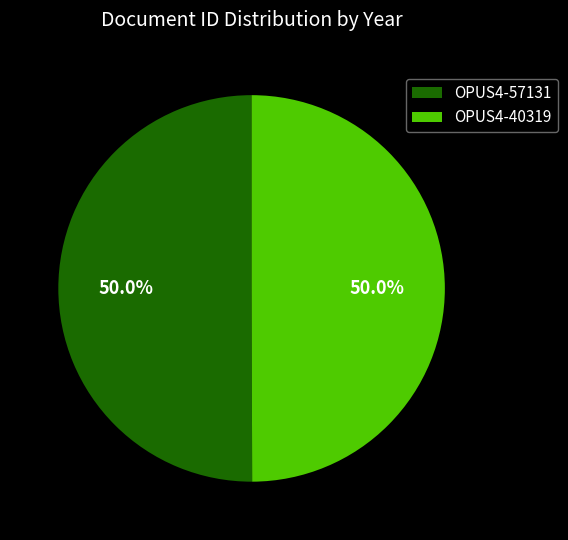

To the nearest percent, what is the average slice percentage?

50%